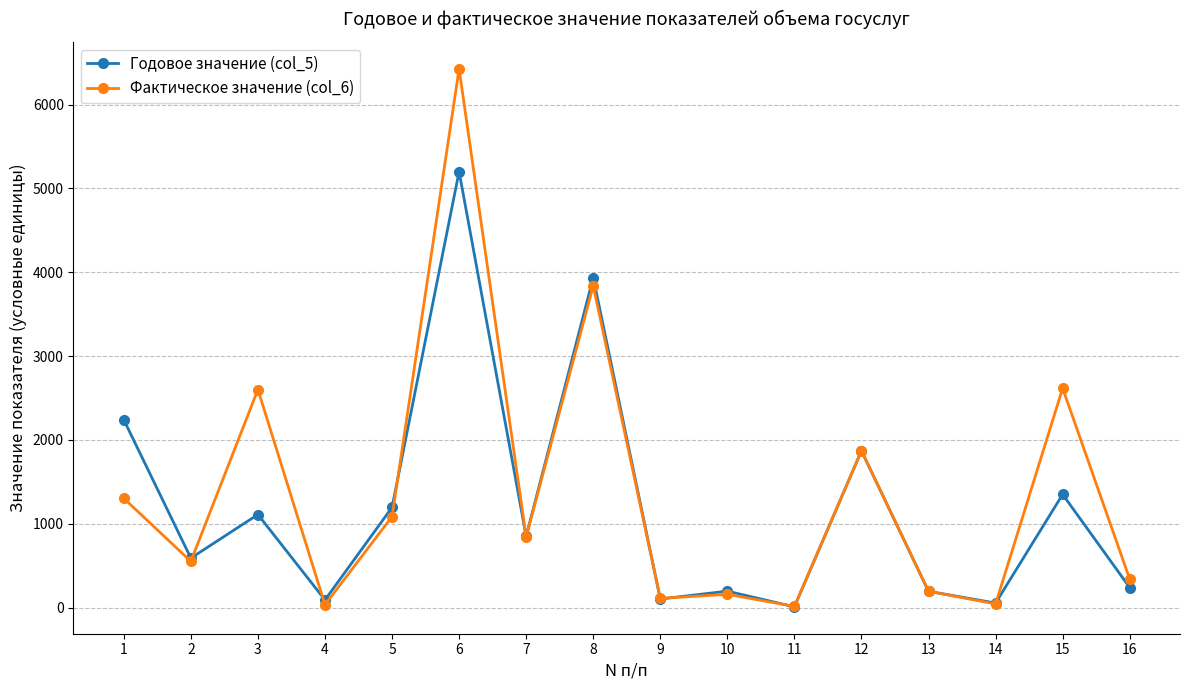

True or false: Фактическое значение (col_6) has more than 1 interior local peaks.

True